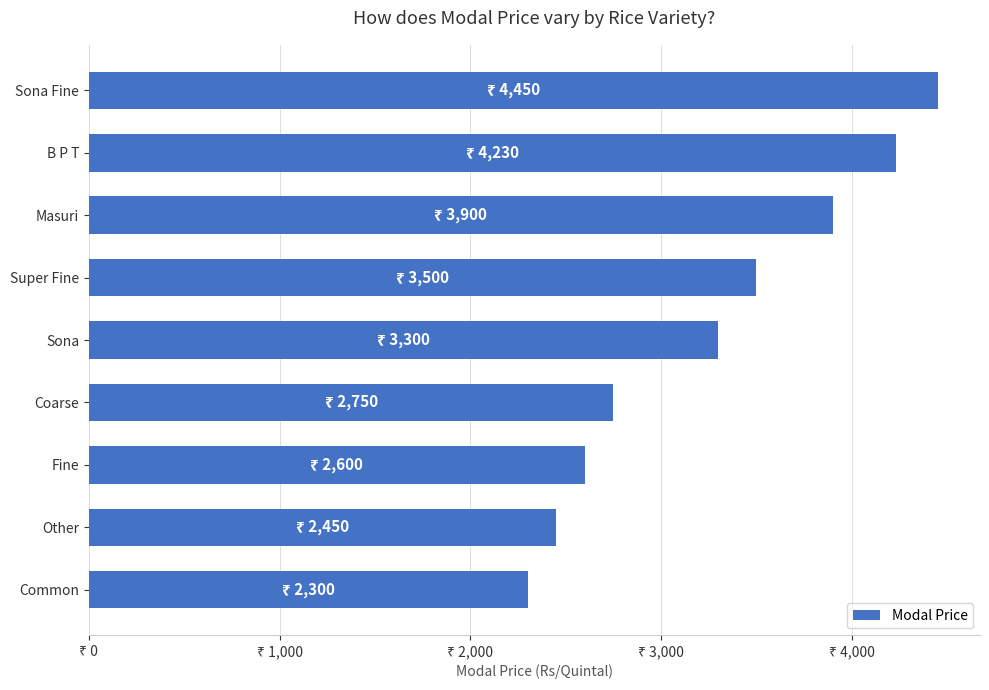

Does the chart contain any negative values?

No